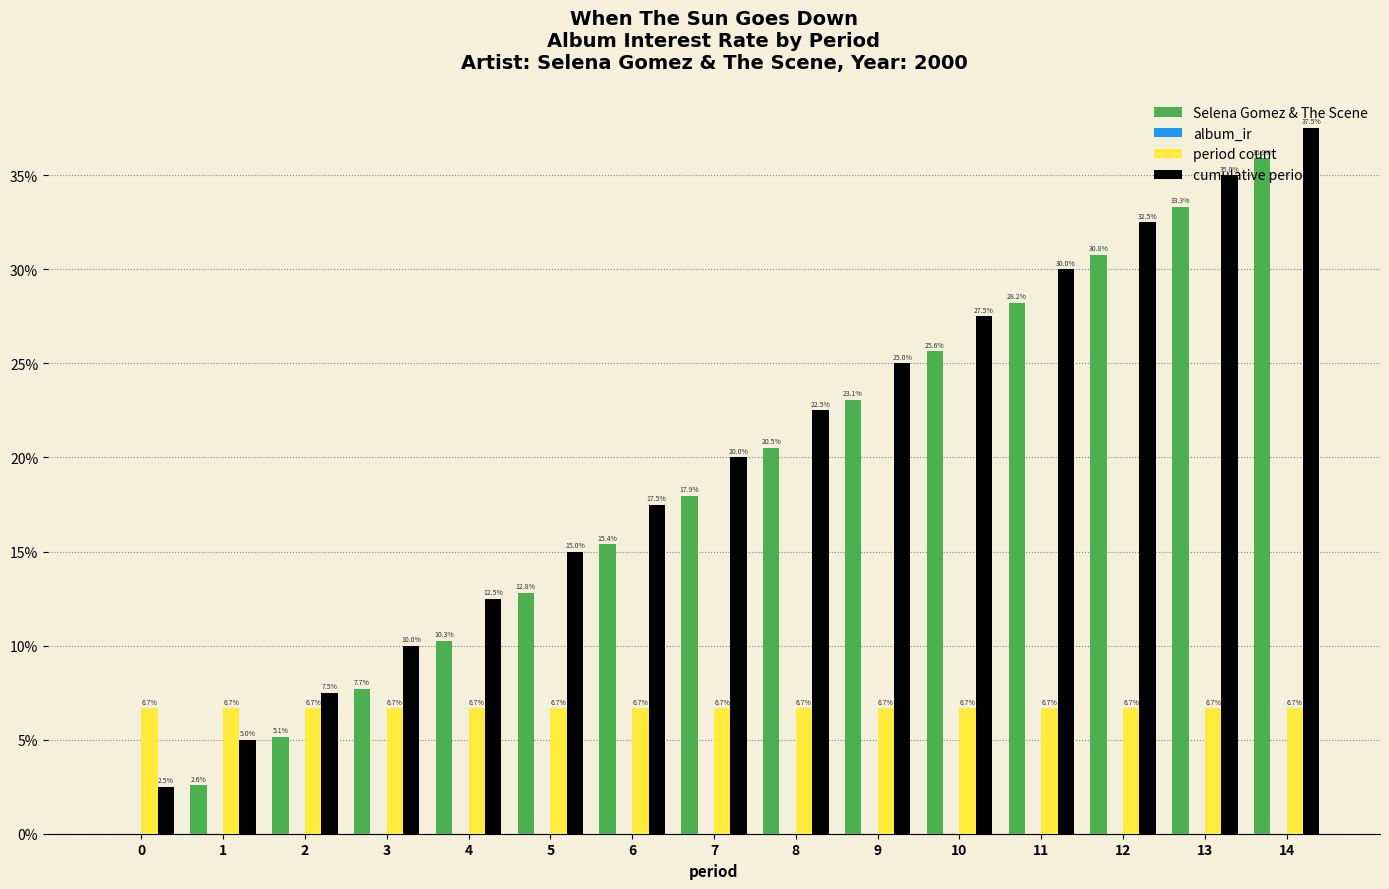

Does the chart contain stacked bars?

No